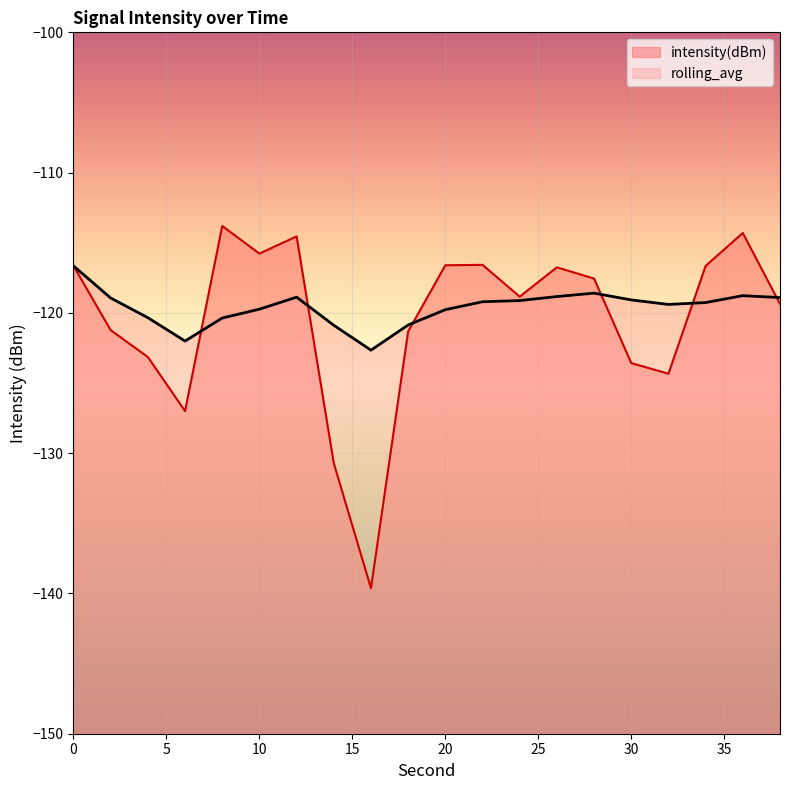

True or false: intensity(dBm) has more than 2 interior local peaks.

True